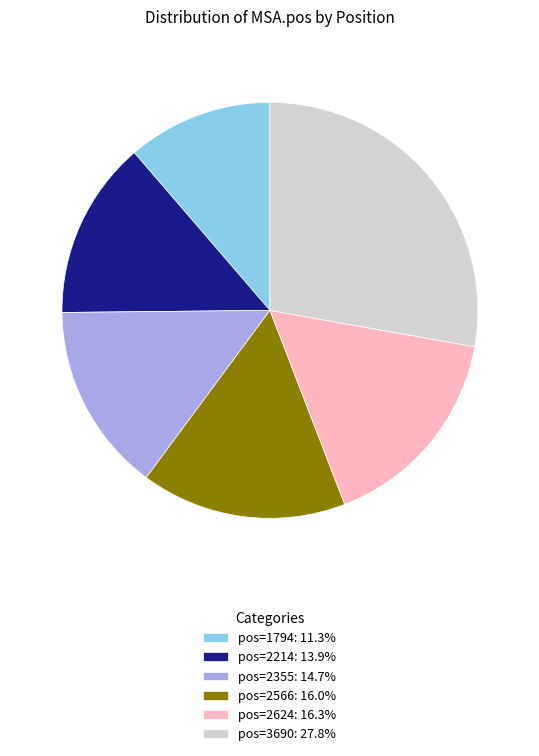

Is the sum of pos=2624: 16.3% and pos=3690: 27.8% greater than half?

No